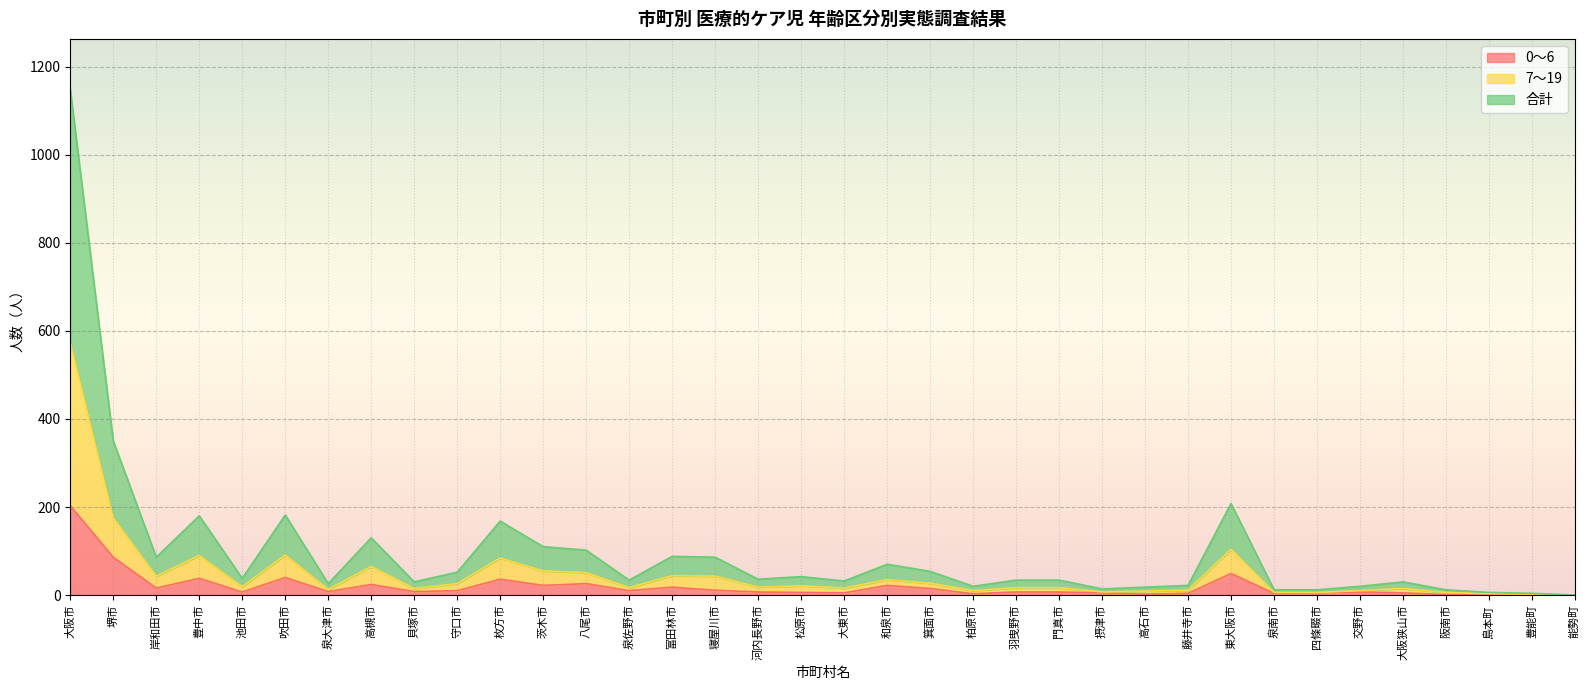

What are all the series names shown in the legend?

0～6, 7～19, 合計